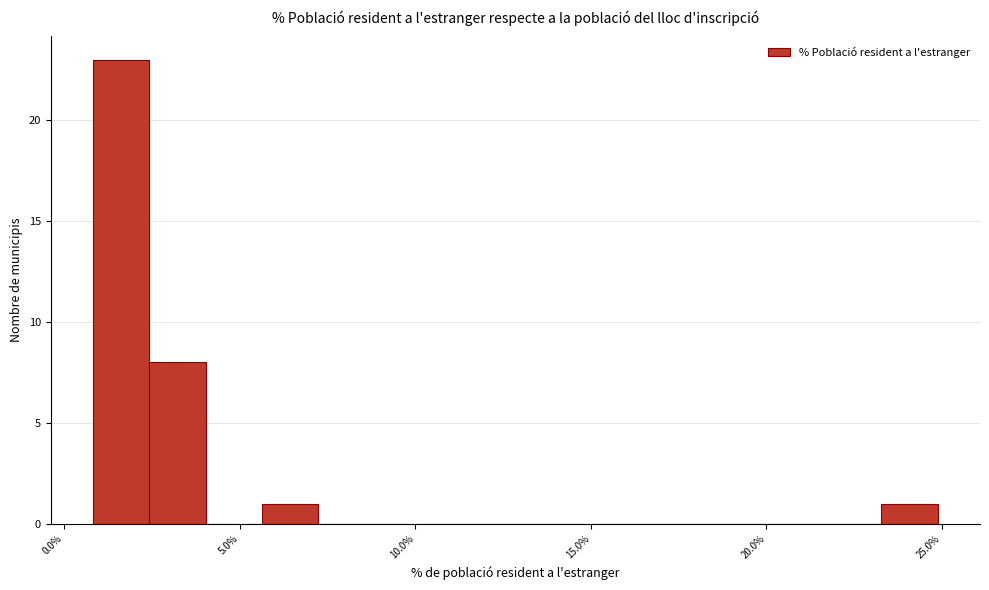

Around what value on the x-axis is the tallest bar? Give the approximate position of its centre, as read against the axis.

1.5